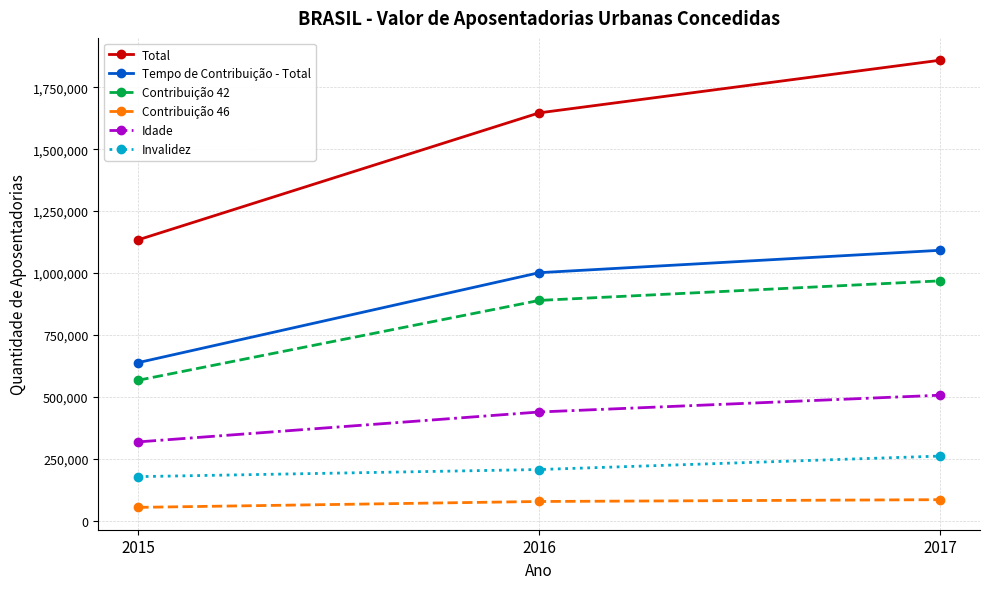

Count the Contribuição 42 values in the range 567012 to 968228.

3